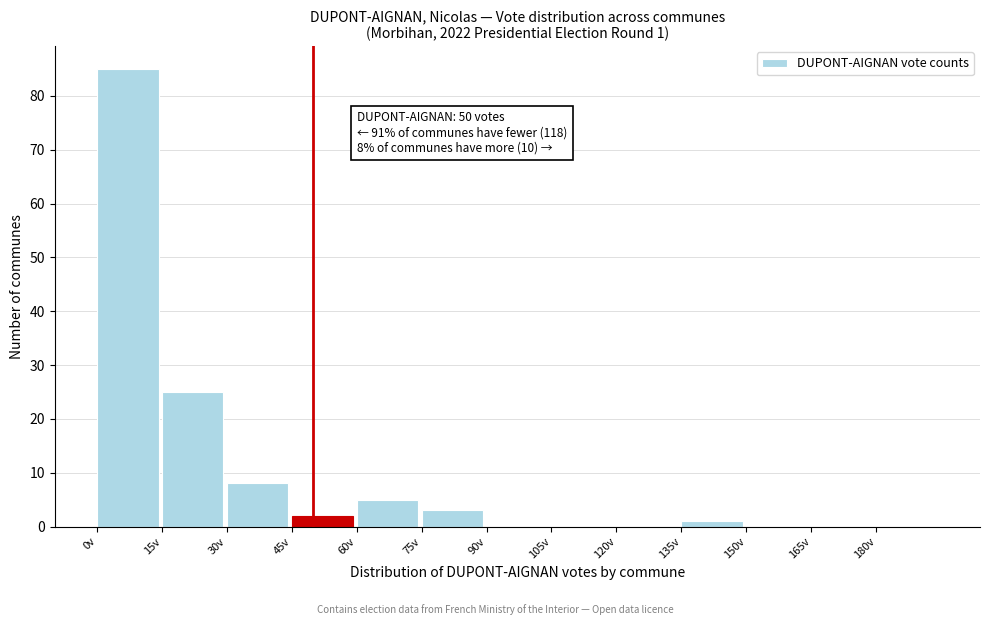

Which range on the x-axis has the tallest bar?

0 to 15